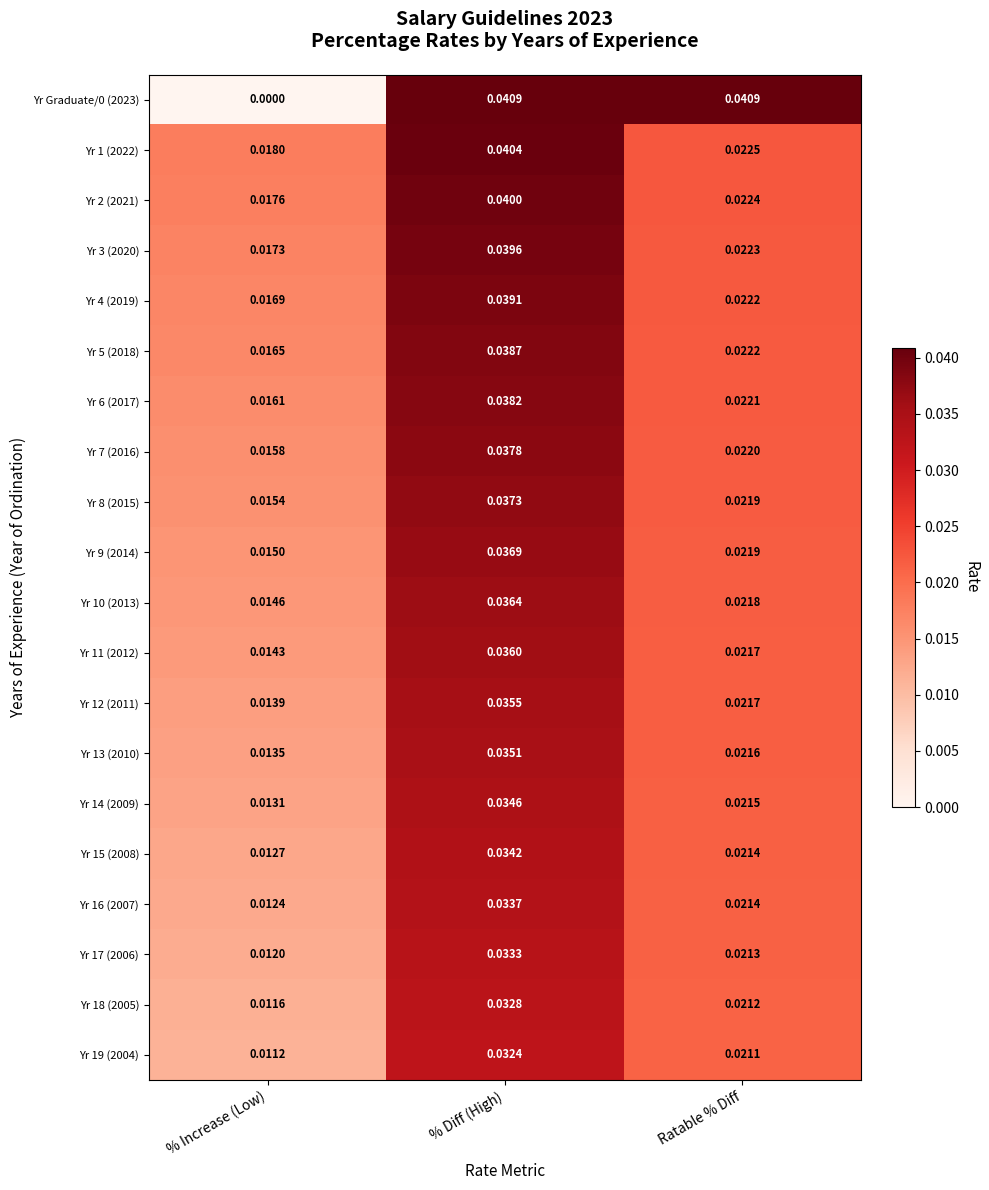

Is the value of Yr 6 (2017) at % Increase (Low) greater than the value of Yr 13 (2010) at % Diff (High)?

No